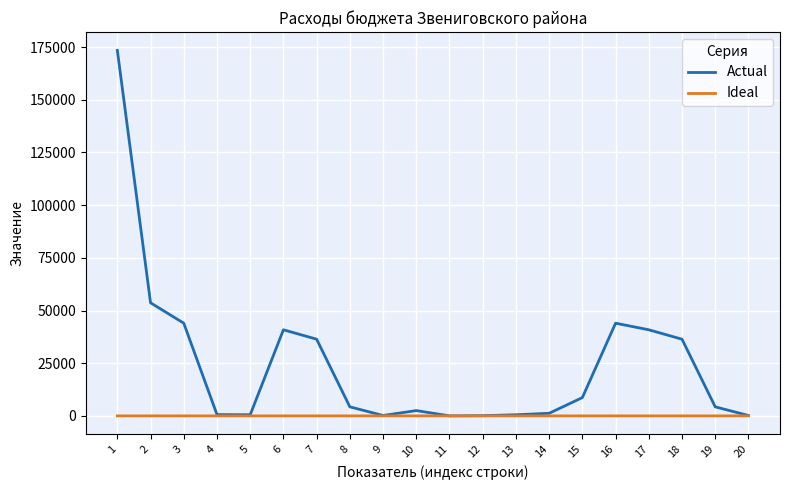

What is the maximum value shown in the chart?

173482.3